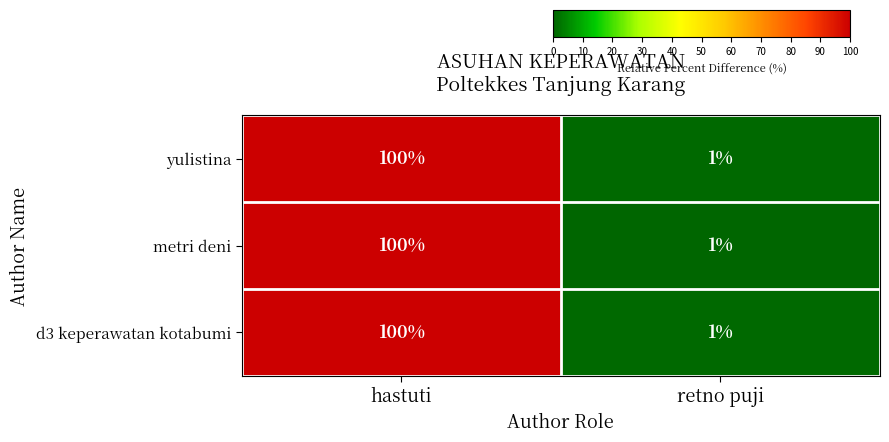

Which category has the highest value across all series?

hastuti